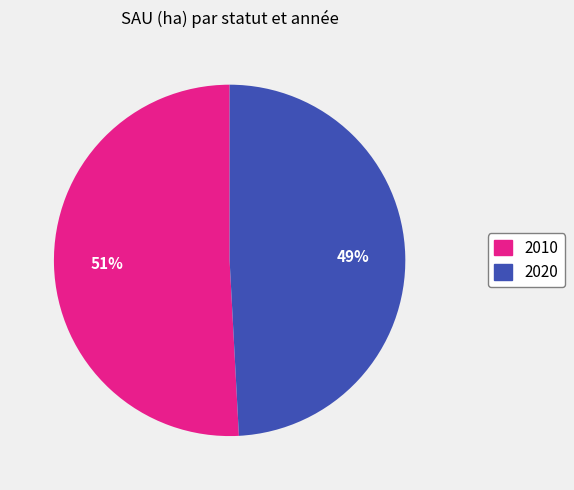

To the nearest percent, what is the average slice percentage?

50%